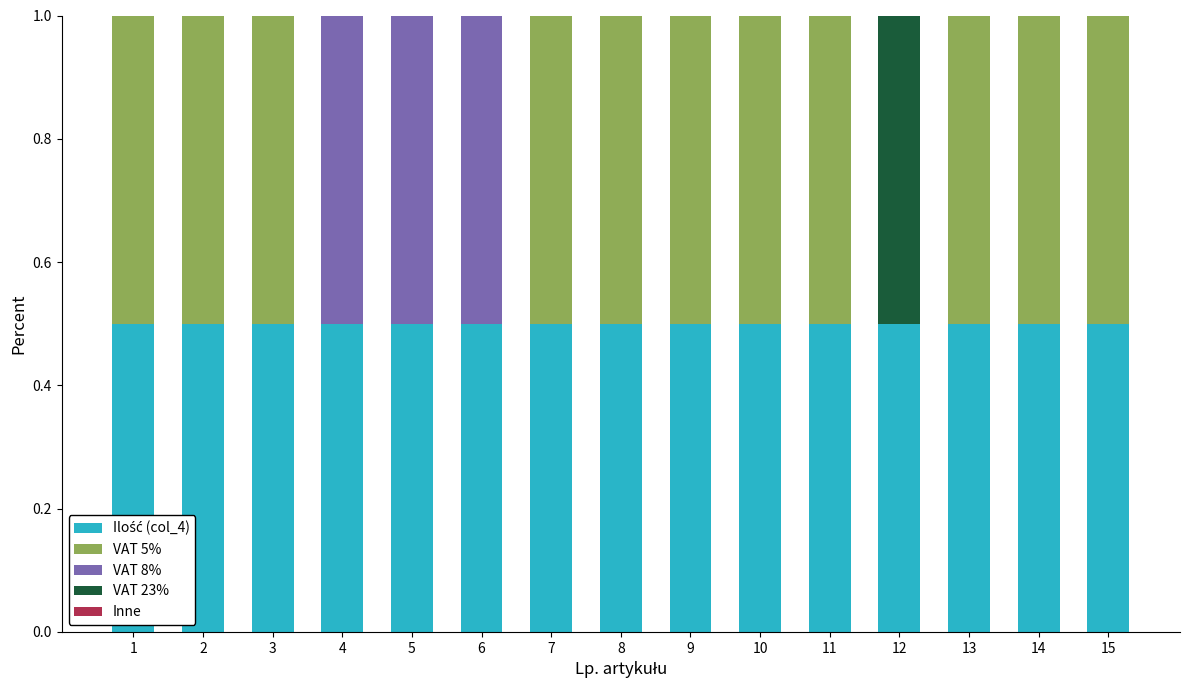

What is the total value across all series at 8?

1.0